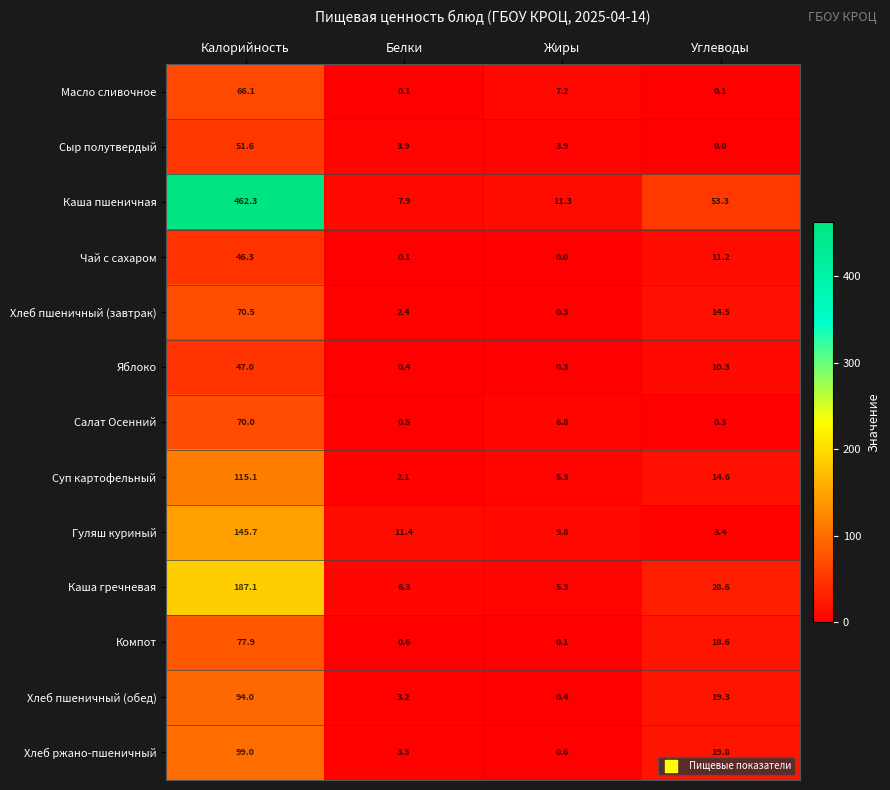

What is the sum of all Чай с сахаром values?

57.6